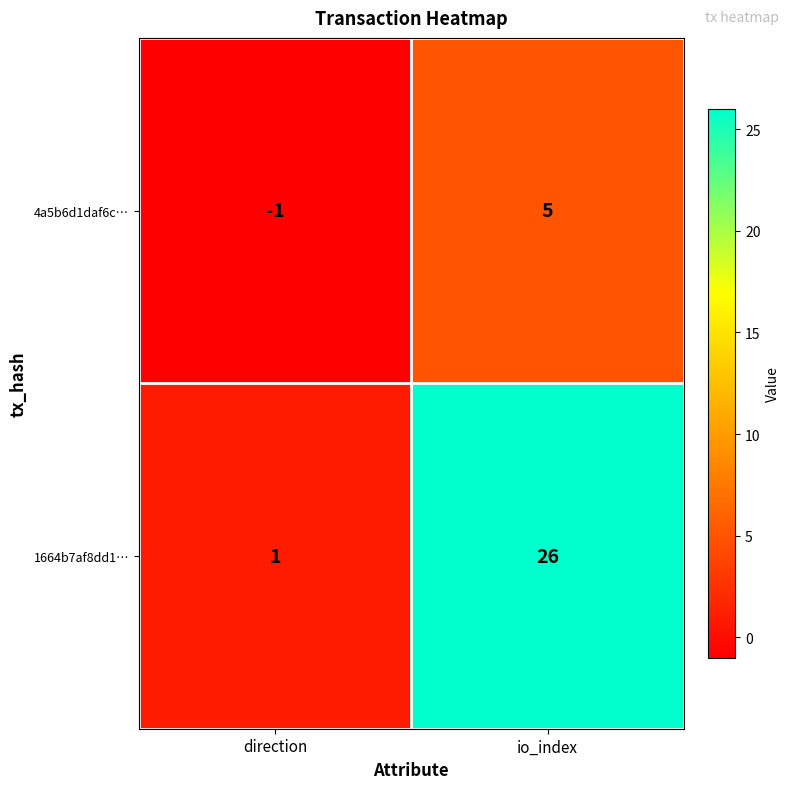

Between direction and io_index, which series saw the biggest shift?

1664b7af8dd1…